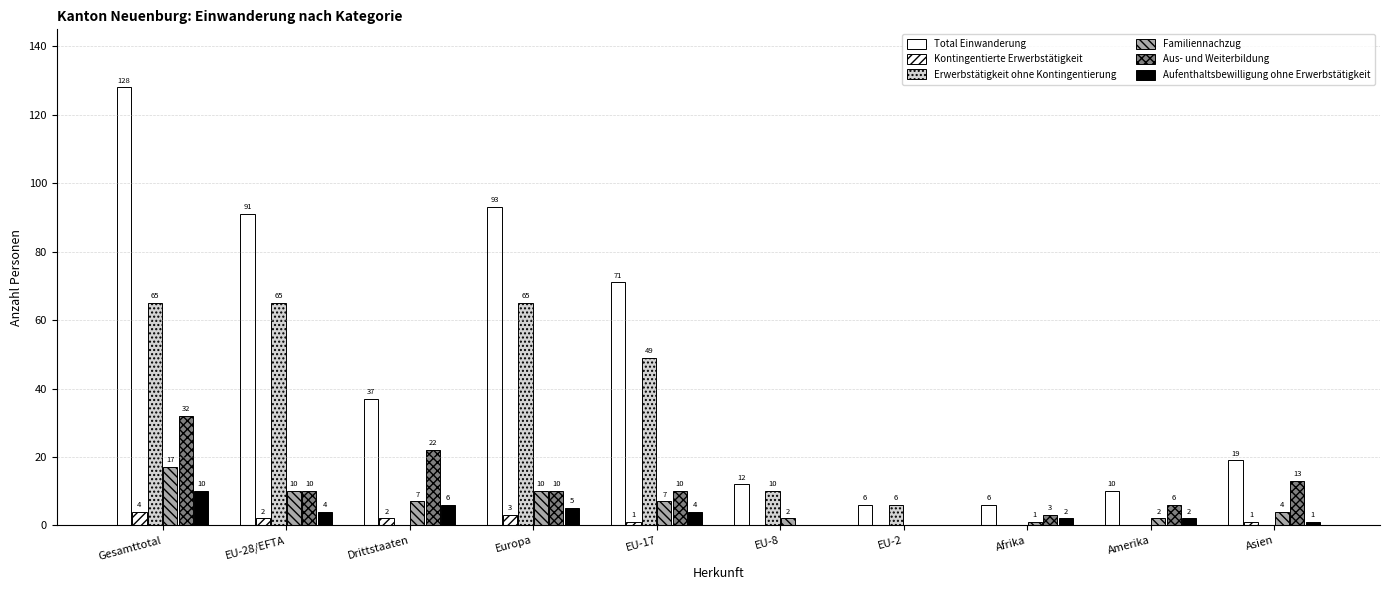

What is the difference between the maximum and minimum values in the Total Einwanderung series?

122